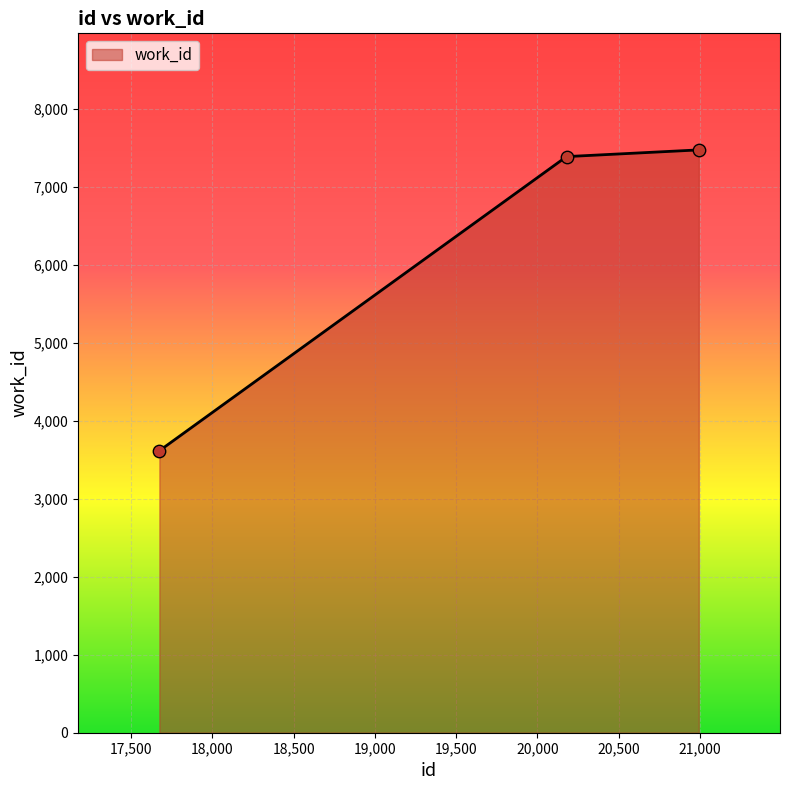

What is the average value?

6161